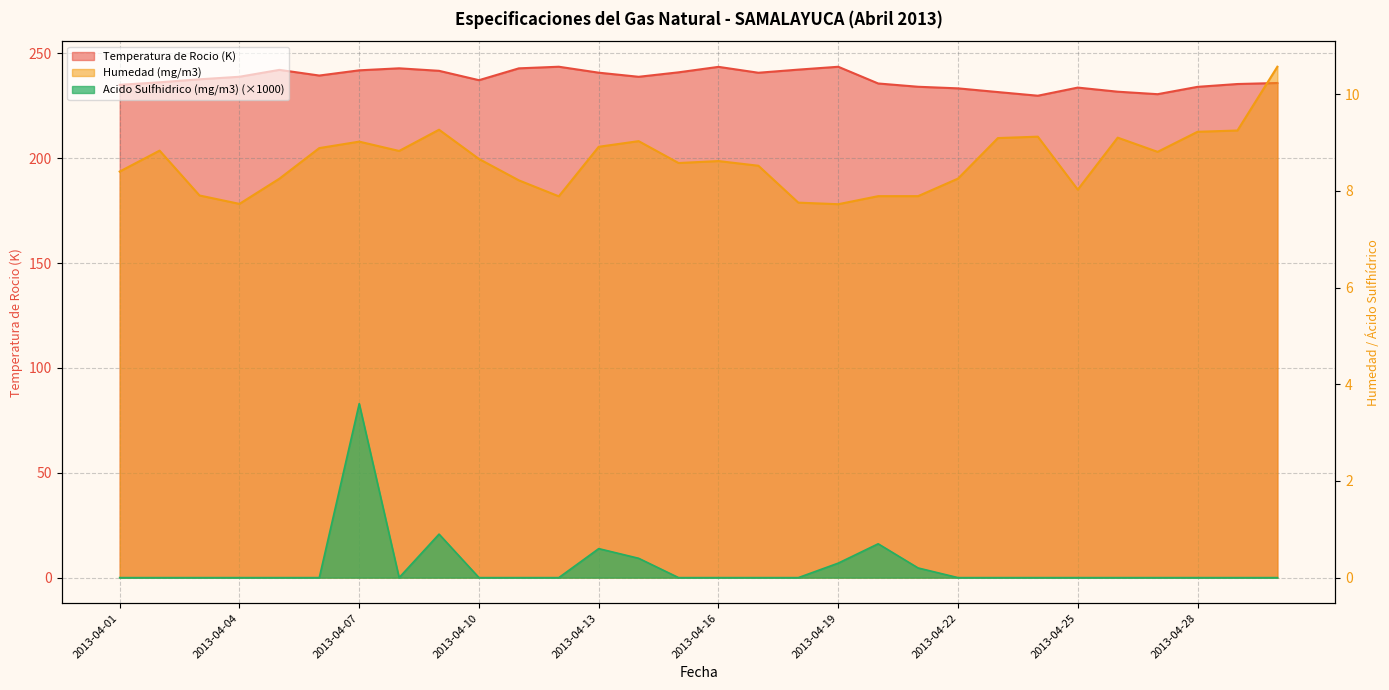

What is the average value of the Humedad (mg/m3) series?

8.6